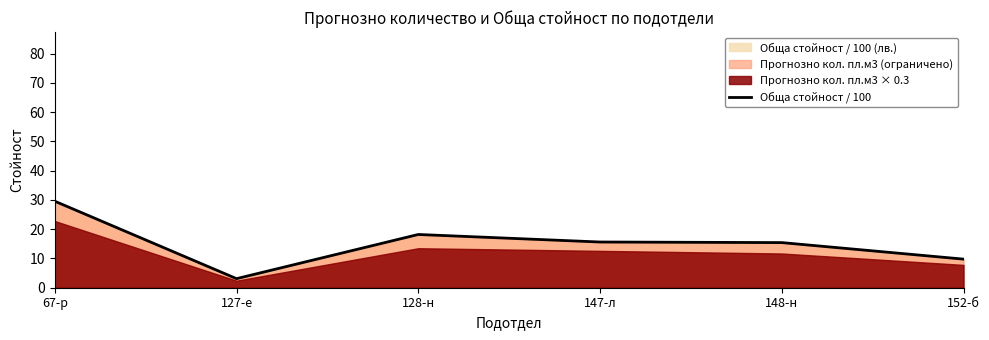

Reading left to right, extract all data points from this chart.

29.6	3.1	18.2	15.6	15.4	9.8